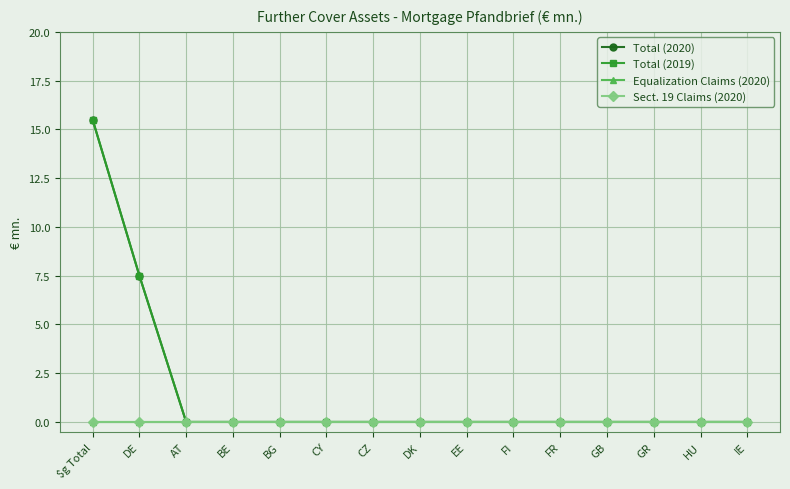

Is this an area chart (filled region under the line)?

No